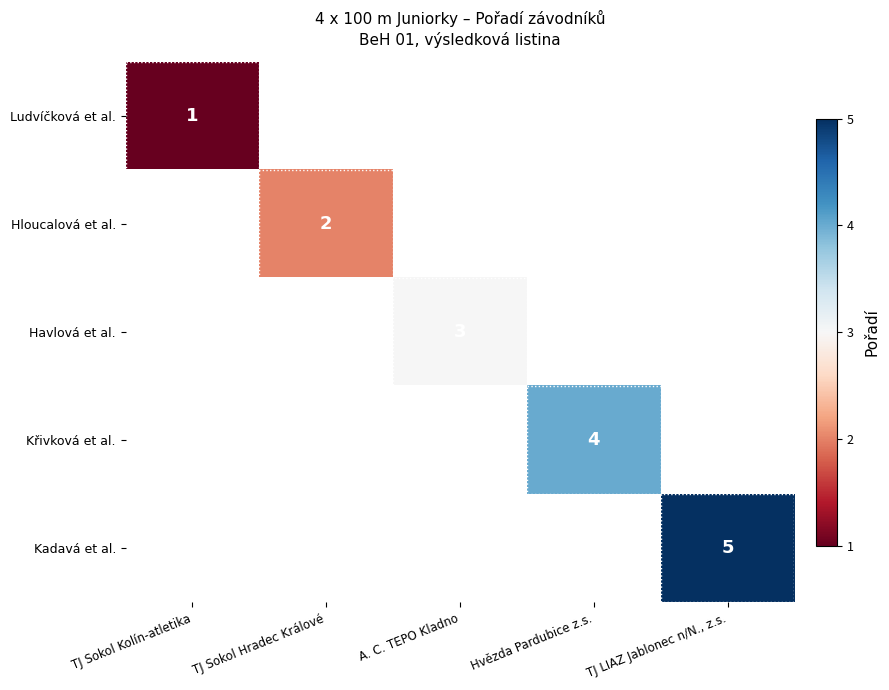

True or false: Kadavá et al. has a value of 5 at TJ LIAZ Jablonec n/N., z.s..

True